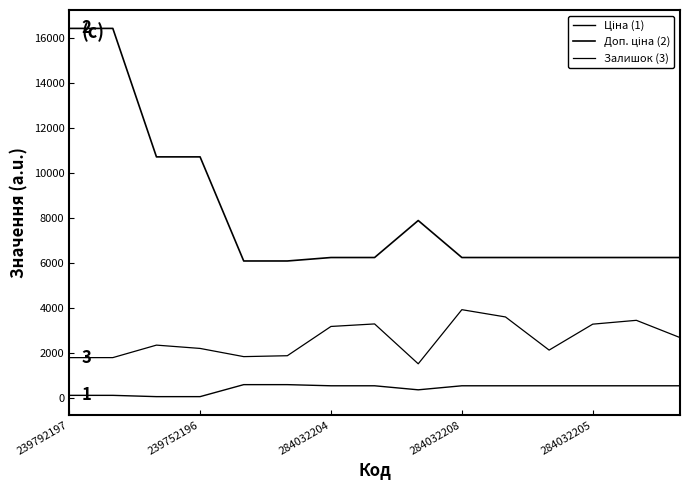

Does the chart display data point markers on the line(s)?

No